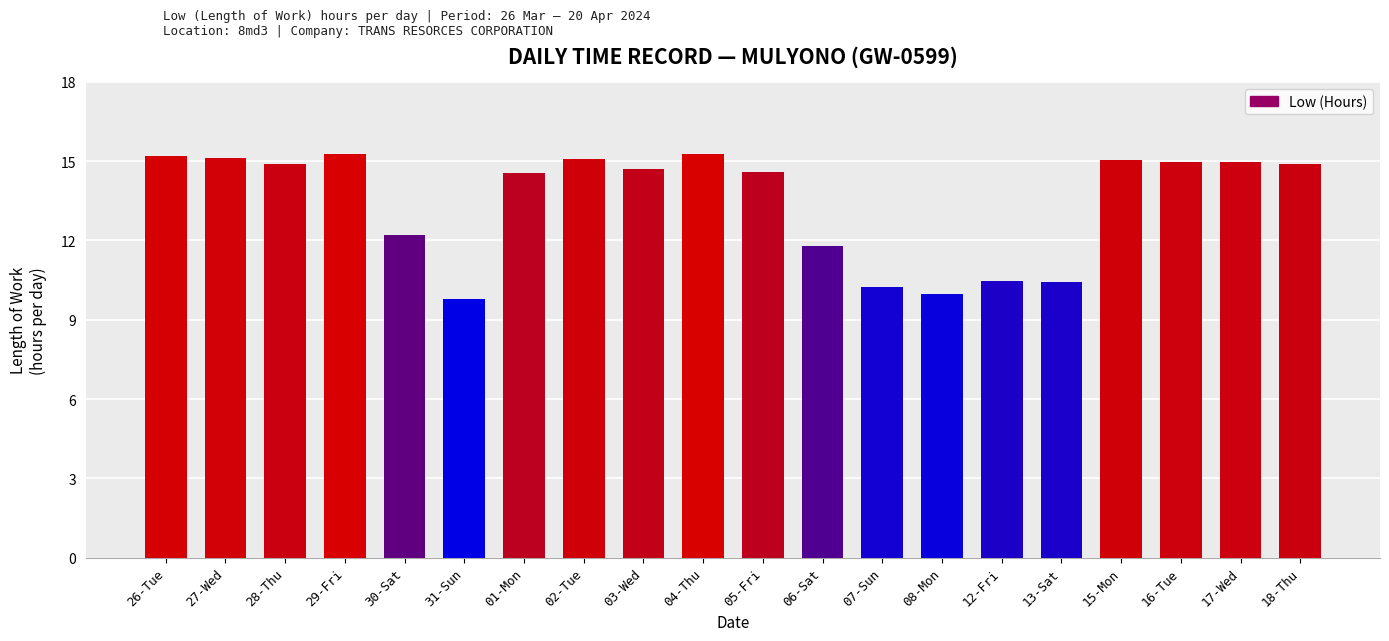

Which category has the lowest value across all series?

31-Sun